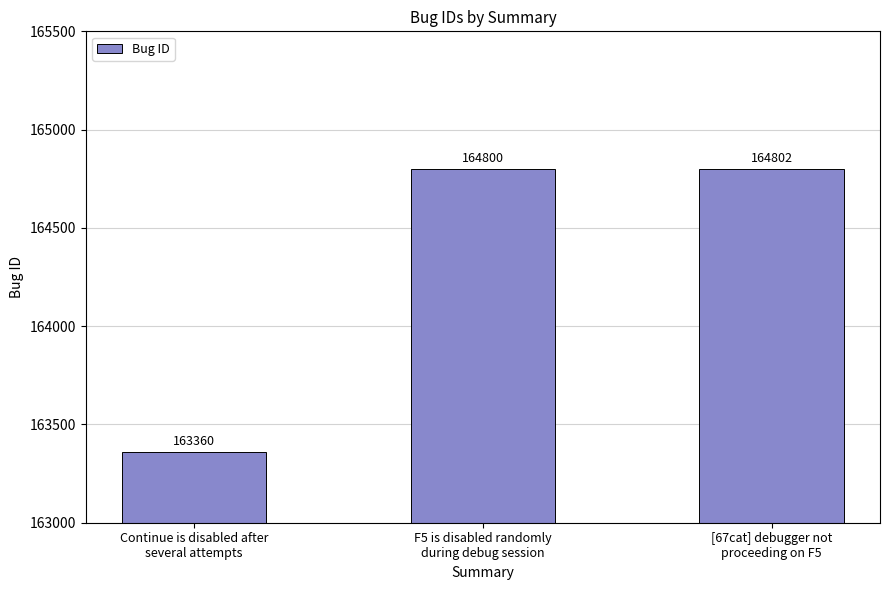

What is the label of the 3rd bar from the left?

[67cat] debugger not
proceeding on F5